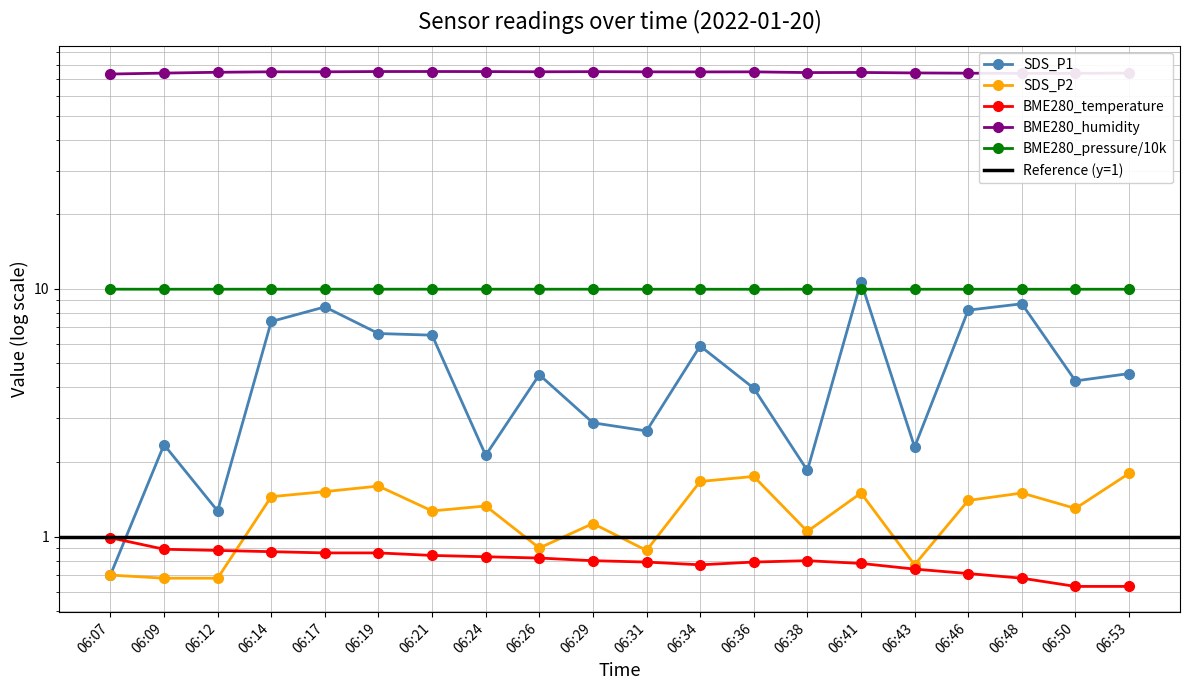

How many data points does each series have?

20